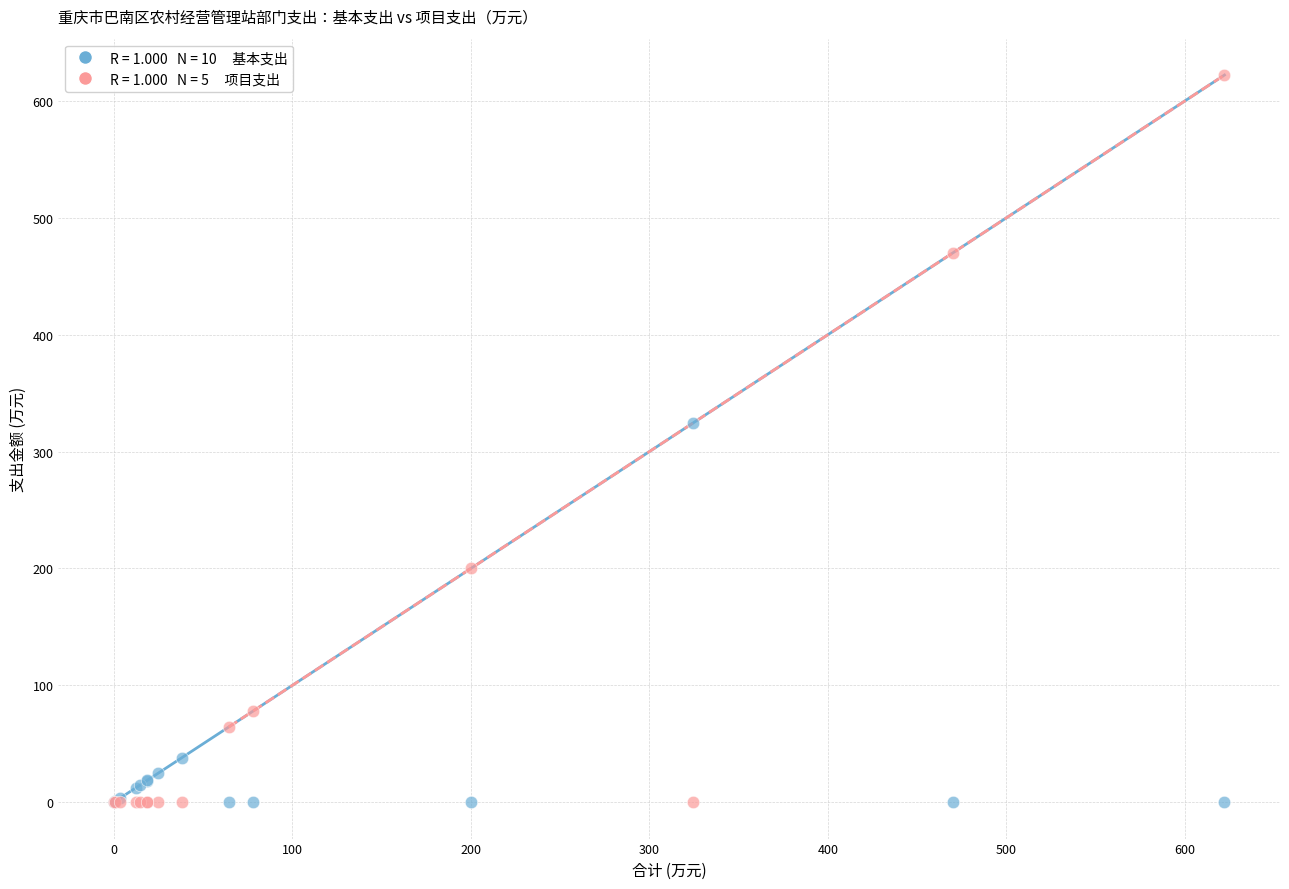

Across all series, what Y value is closest to 311?

324.4